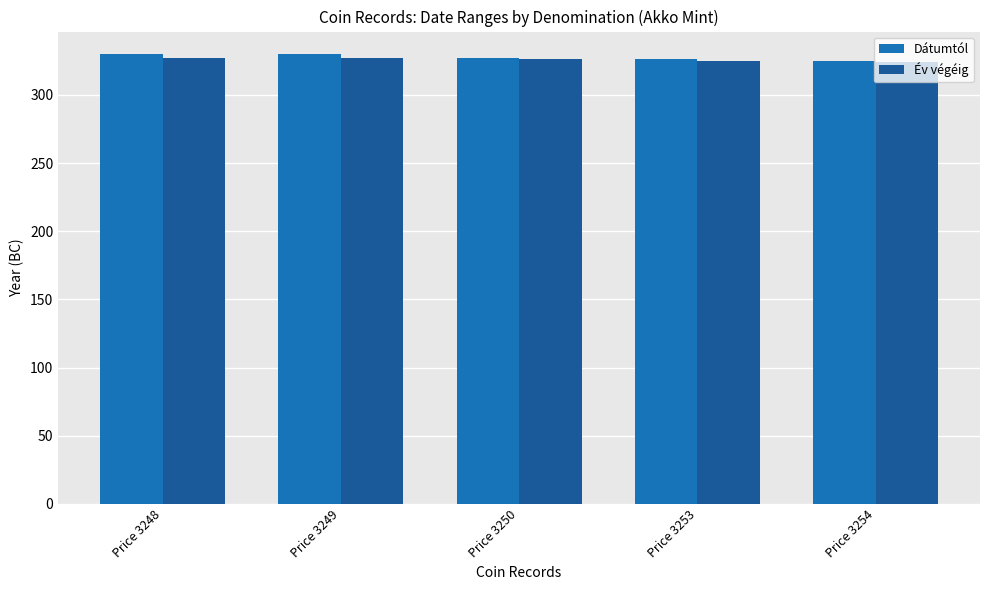

What is the maximum value shown in the chart?

330